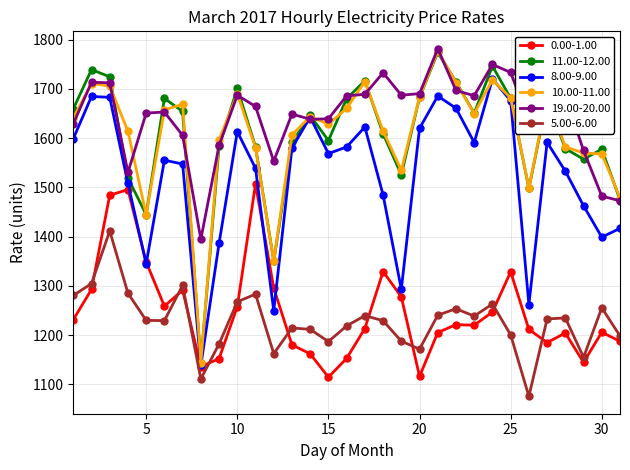

What is the difference between the second highest and minimum values in the 5.00-6.00 series?

228.9